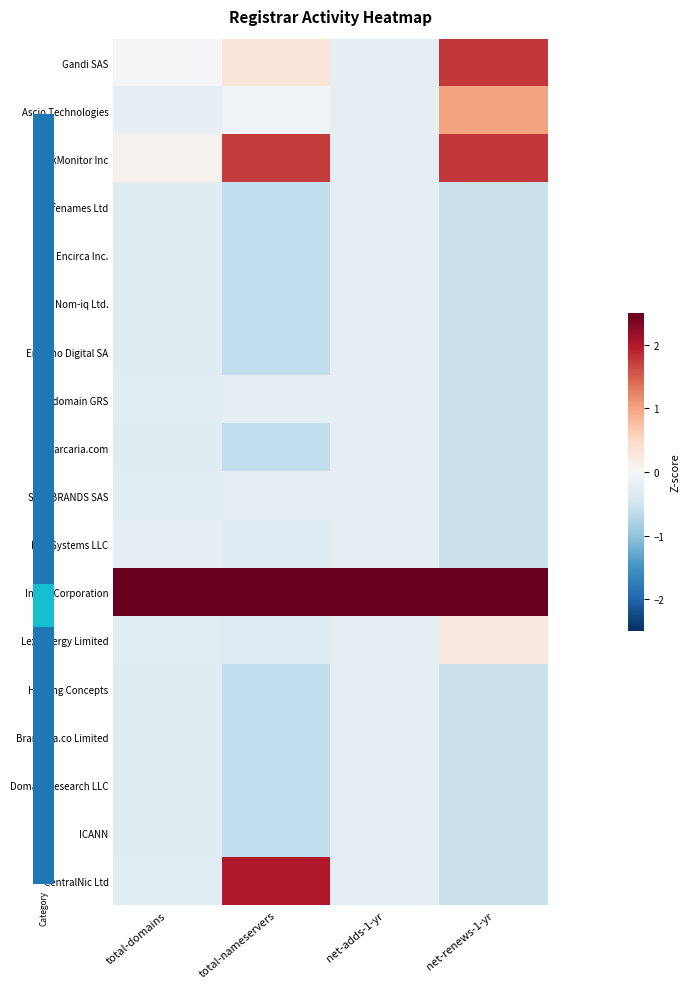

What is the spread (max minus min) of values at total-nameservers?

3.3